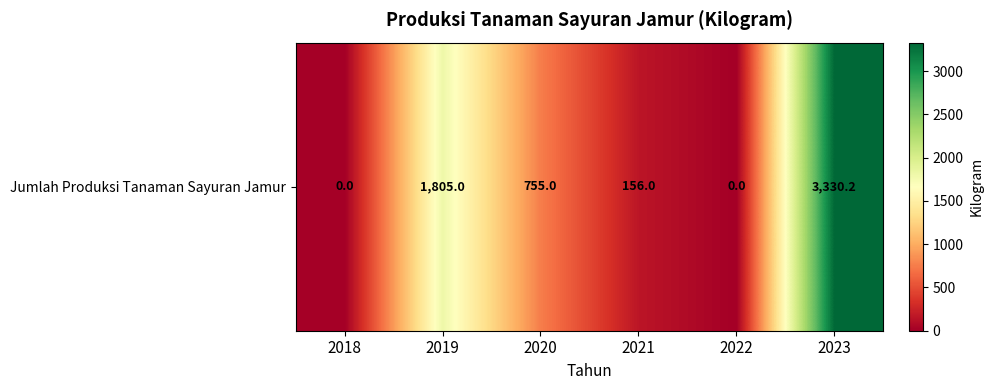

Reading left to right, transcribe all the data shown in this chart.

2018=0.0	2019=1805.0	2020=755.0	2021=156.0	2022=0.0	2023=3330.2